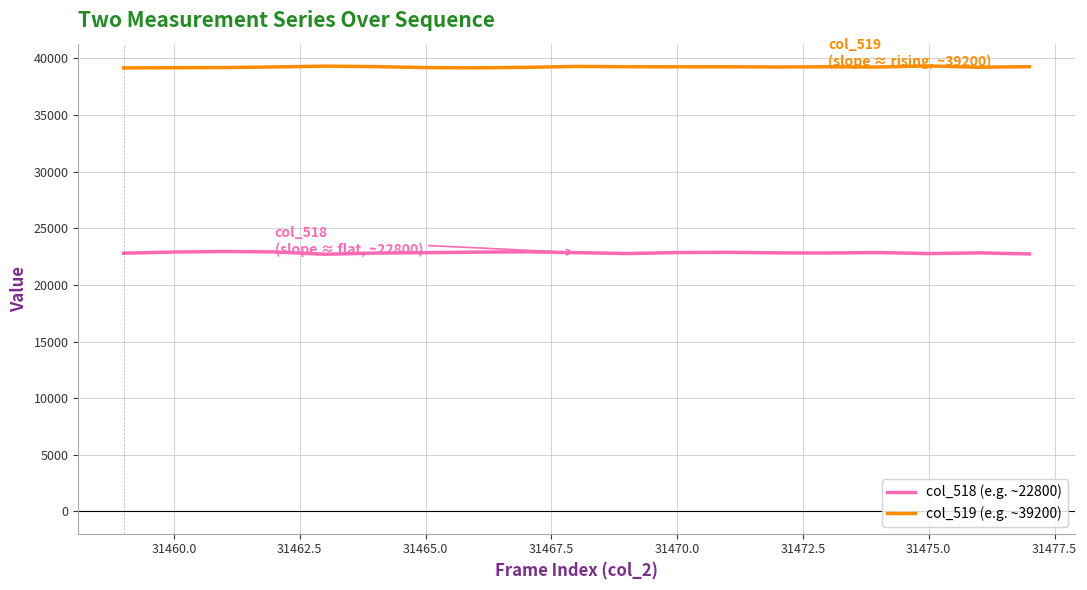

Which series has the largest total across all categories?

col_519 (e.g. ~39200)